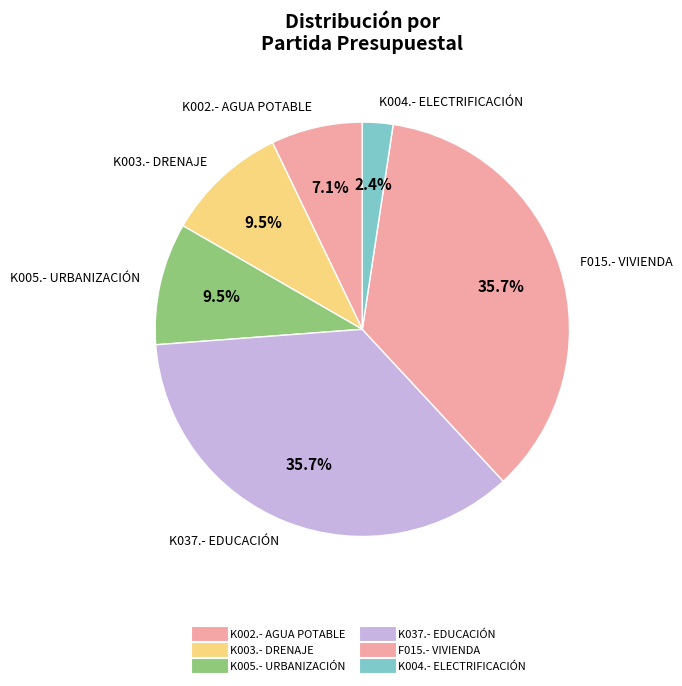

How many slices are in this pie chart?

6